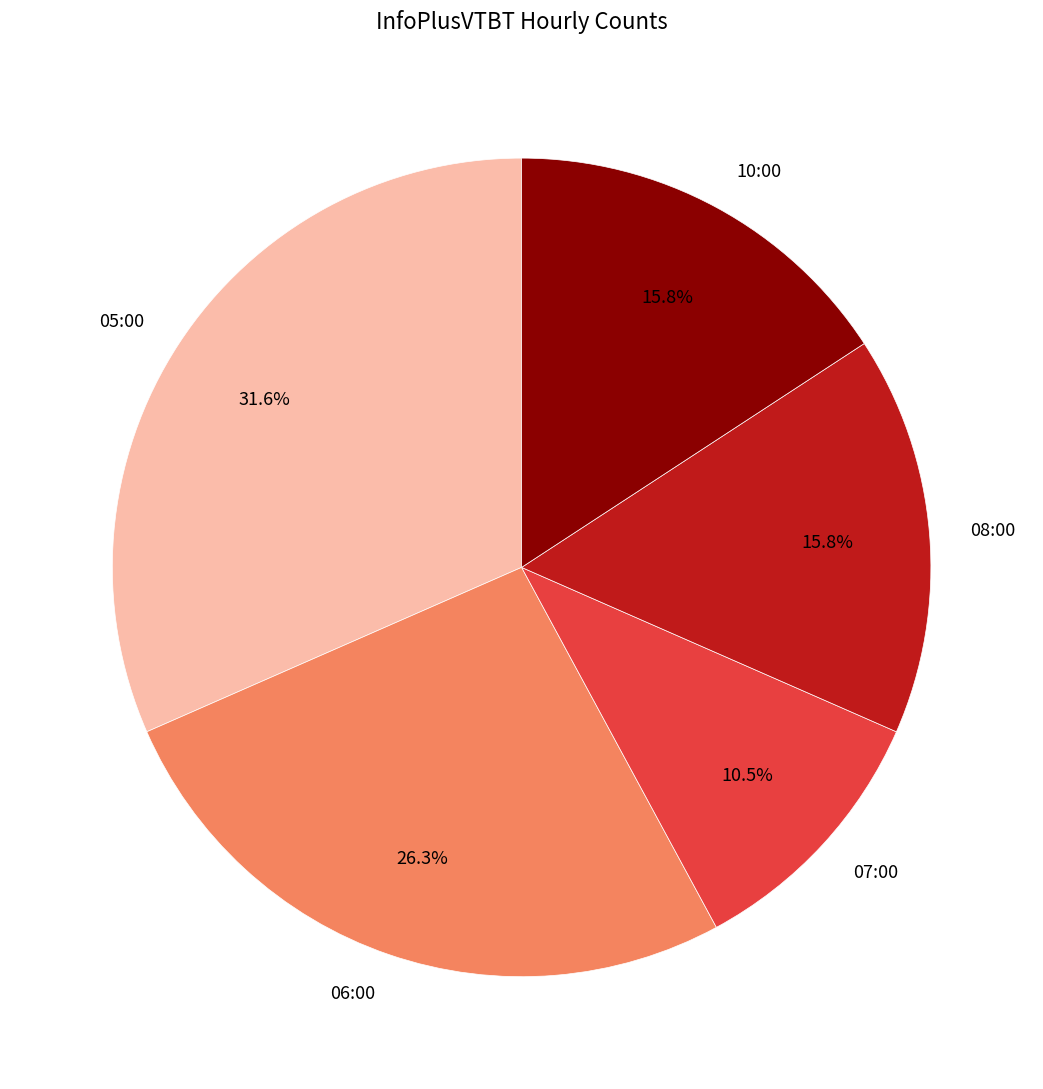

Which category has the biggest portion of the pie?

05:00